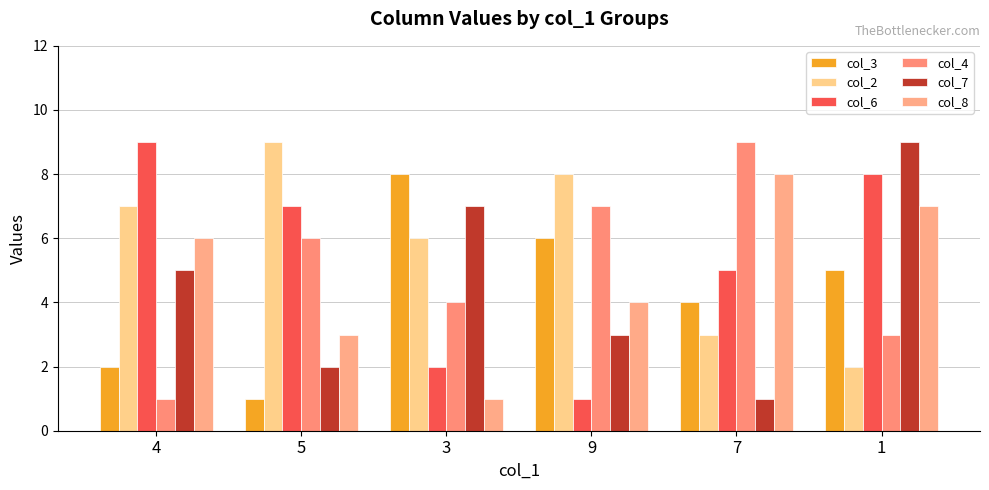

What is the total value across all series at 3?

28